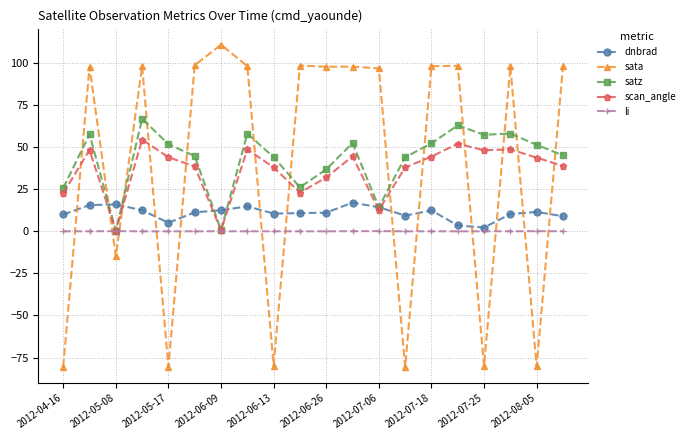

List the series in order of their peak value, lowest first.

li, dnbrad, scan_angle, satz, sata